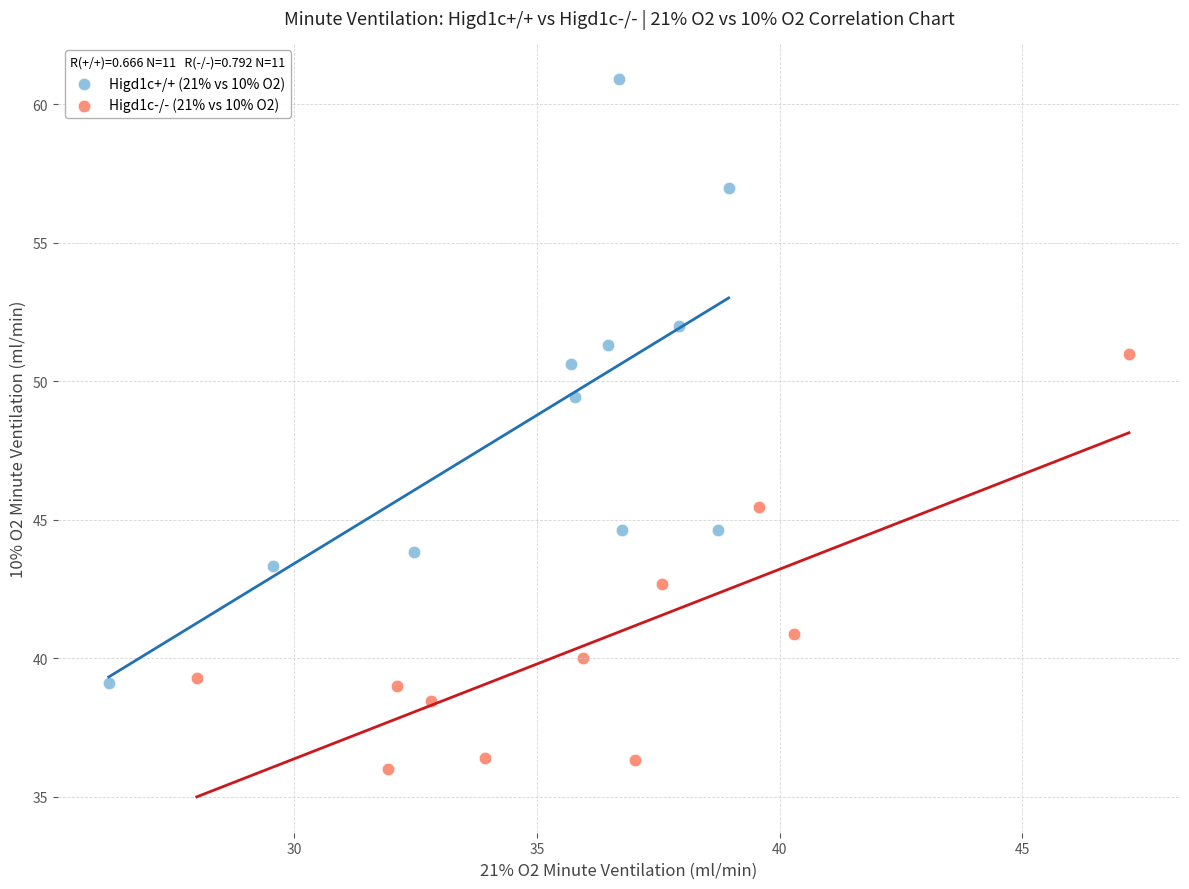

Which series has the largest Y range (max minus min)?

Higd1c+/+ (21% vs 10% O2)